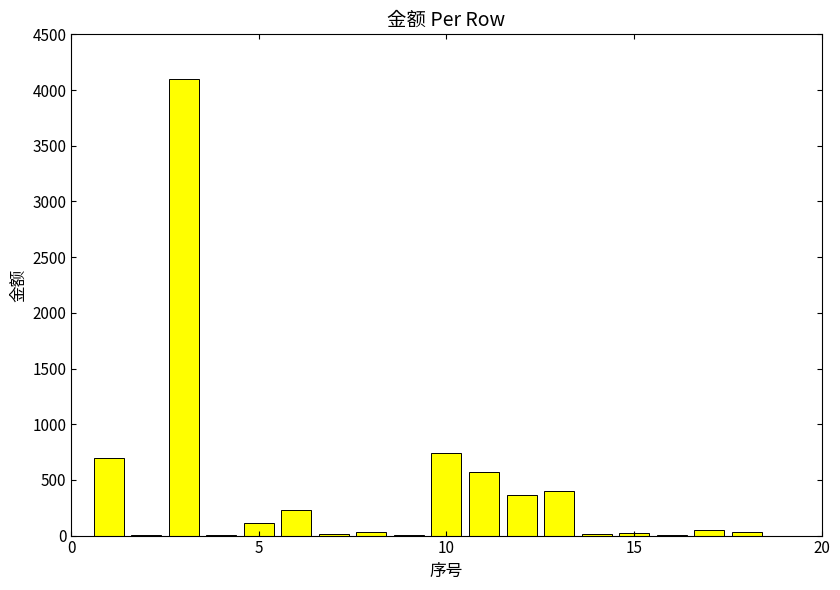

Are the bars horizontal?

No